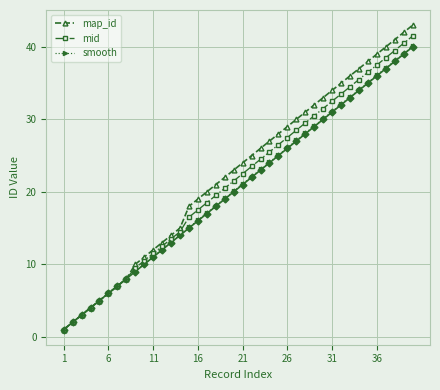

True or false: mid has more than 2 interior local peaks.

False